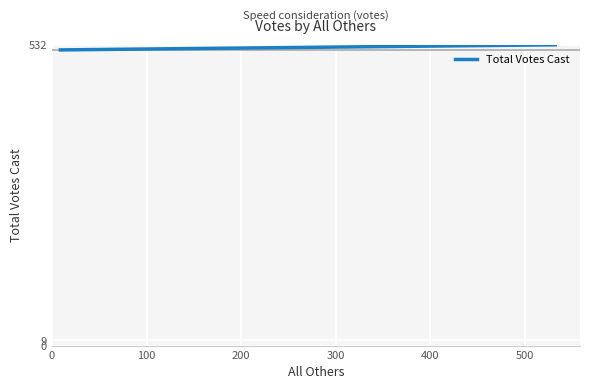

Count the values in the range 523 to 532.

2